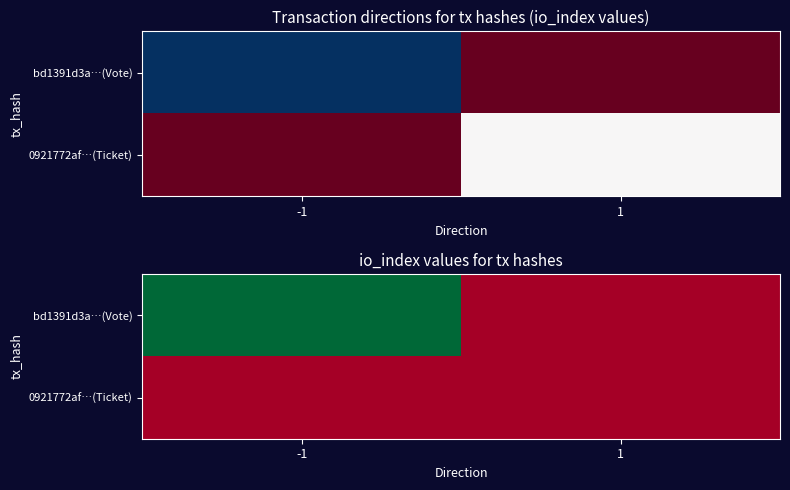

The value of bd1391d3a…(Vote) at -1 is 0. True or false?

False